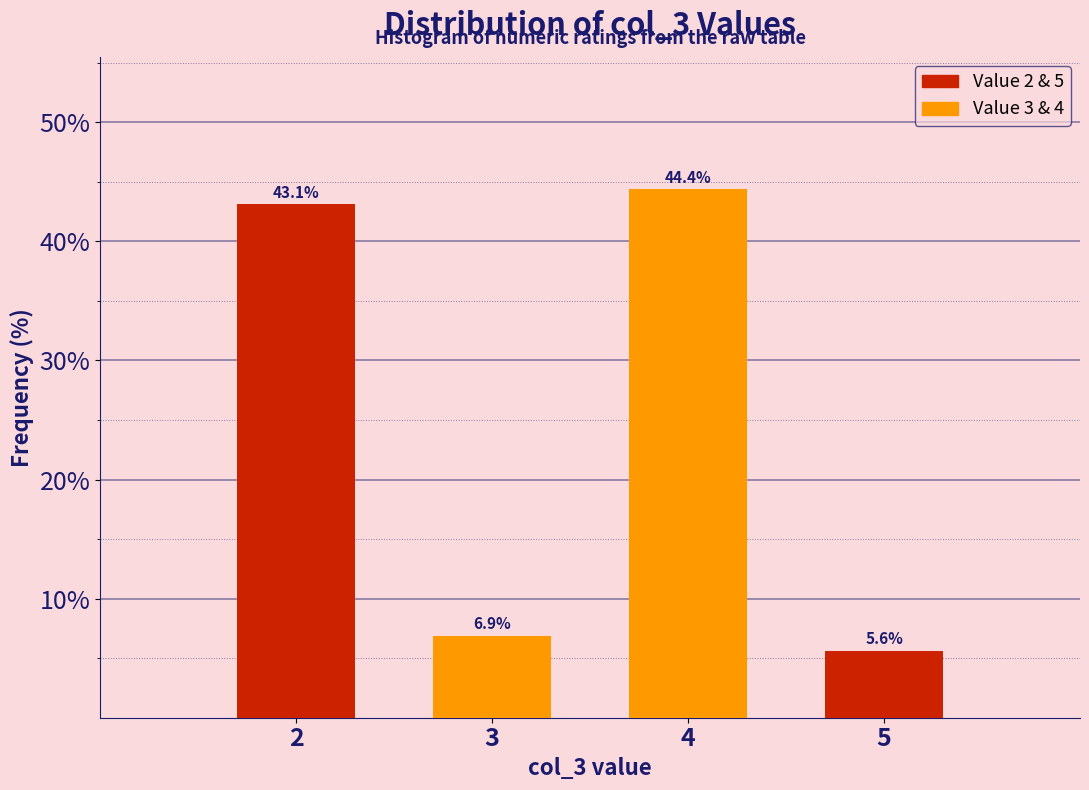

How tall is the bar that spans 3.5 to 4.5 on the x-axis?

44.4